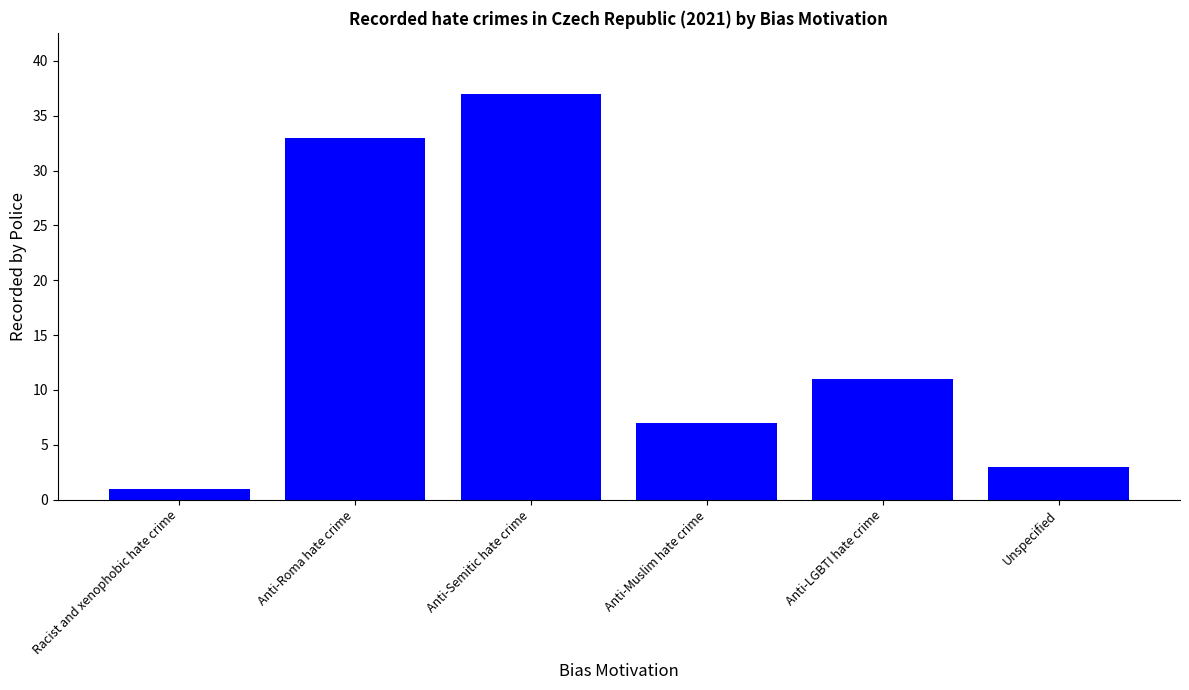

At which label does the data first exceed 11?

Anti-Roma hate crime